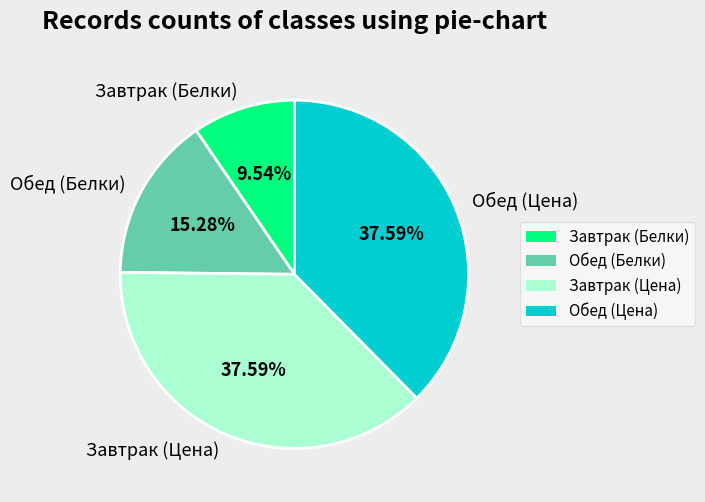

Is the sum of Завтрак (Цена) and Обед (Белки) greater than half?

Yes